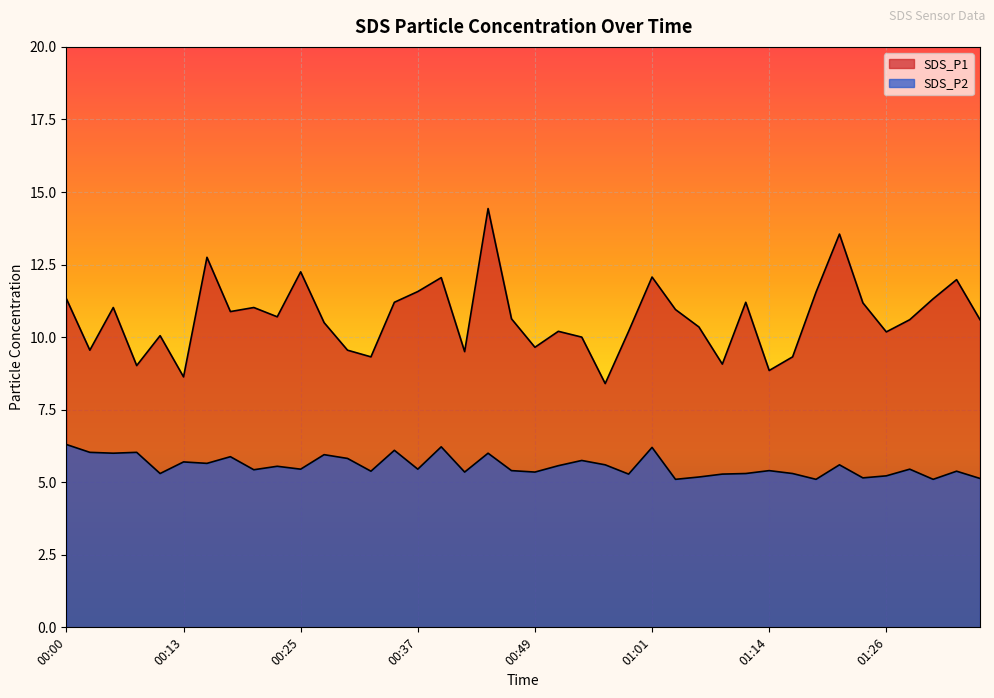

At how many categories does at least one series exceed 10?

28